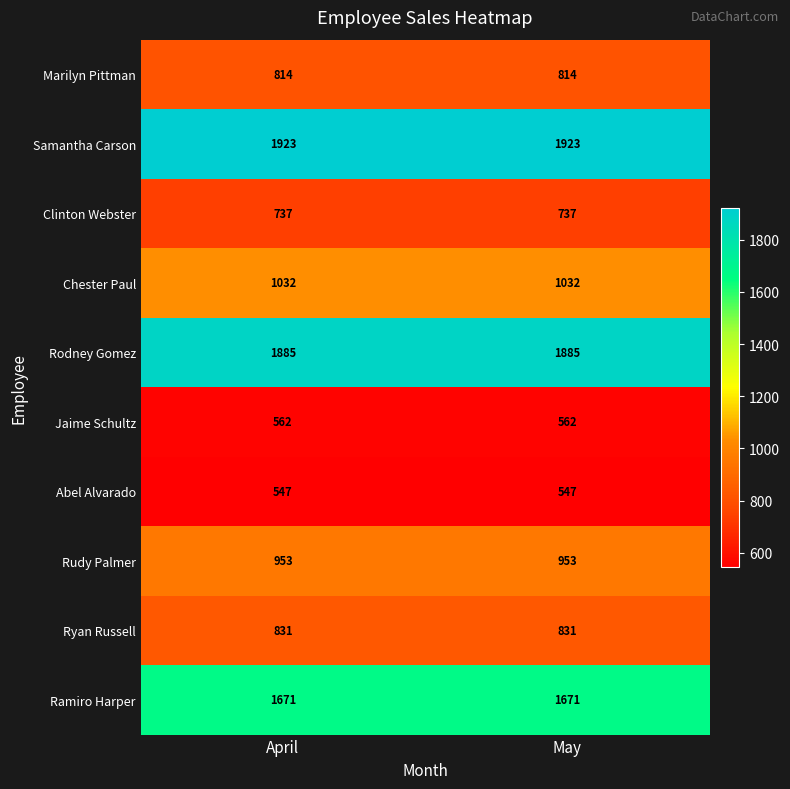

What is the average value of the Marilyn Pittman series?

814